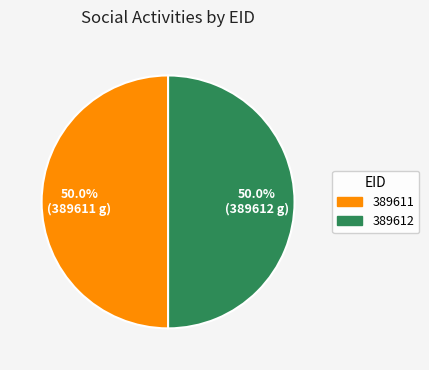

What percentage do 389611 and 389612 together represent?

100.0%